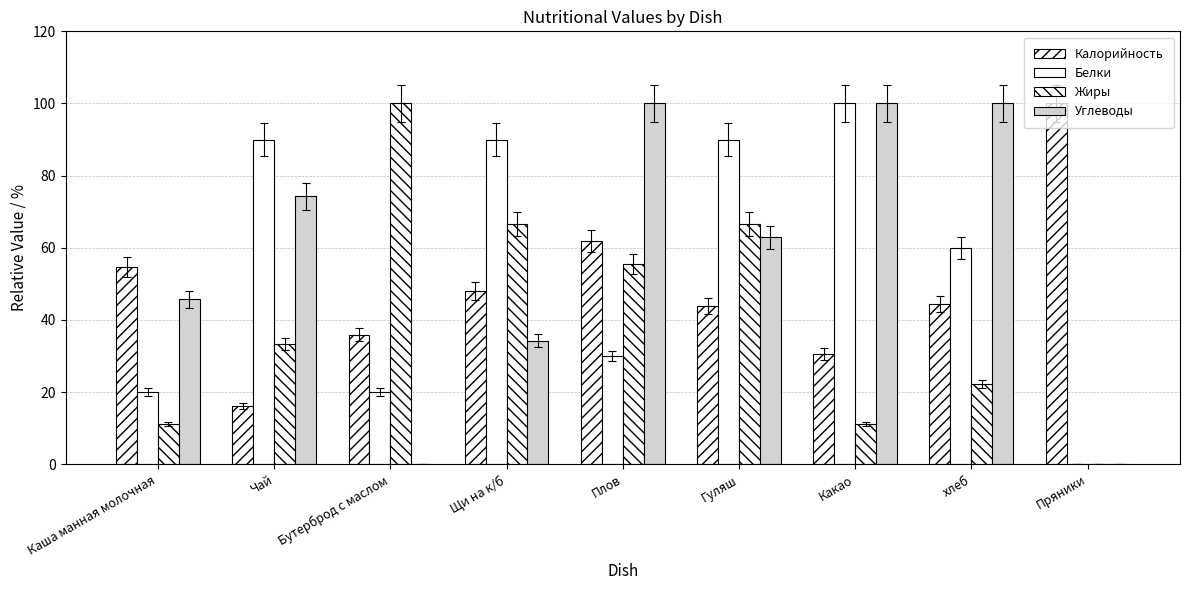

How many distinct data groups are displayed?

4